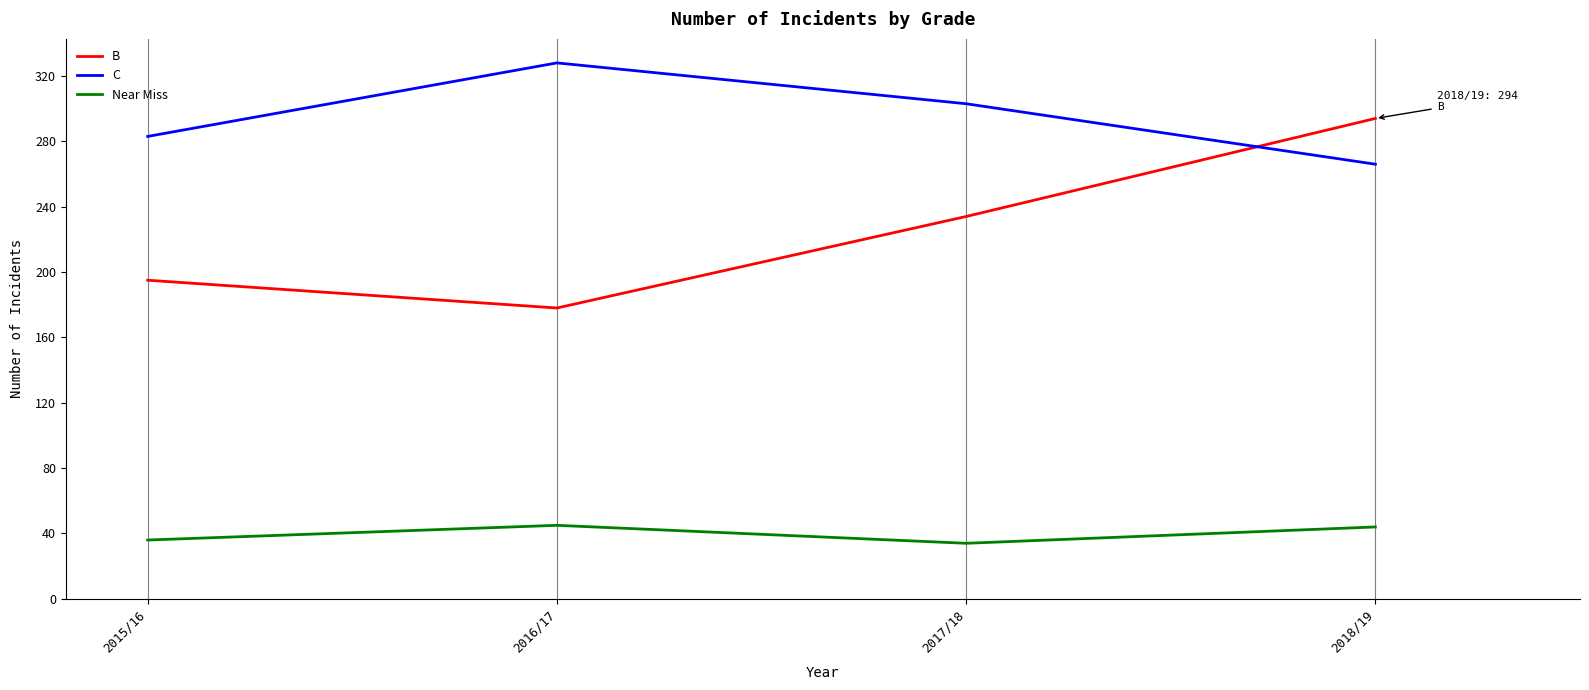

What is the approximate value of C at 2017/18?

303